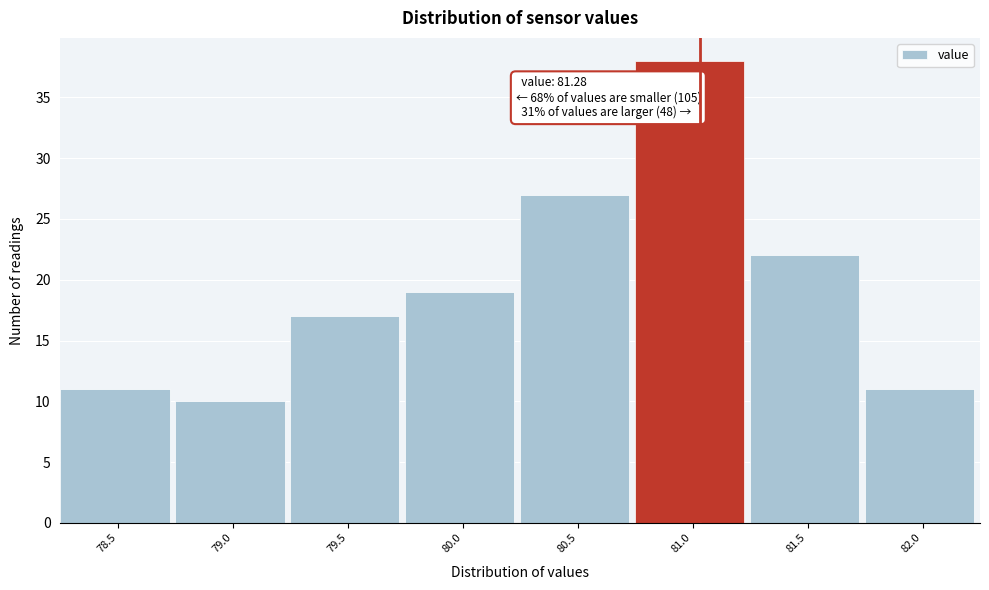

Reading right to left, list all the values displayed in this chart.

82.0=11	81.5=22	81.0=38	80.5=27	80.0=19	79.5=17	79.0=10	78.5=11